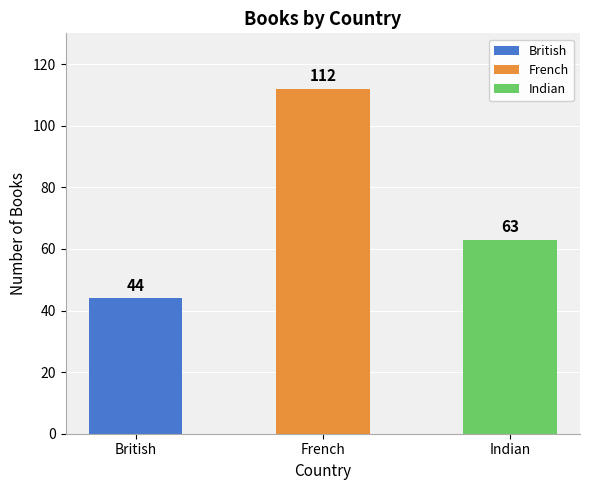

How many data points are above 63?

1